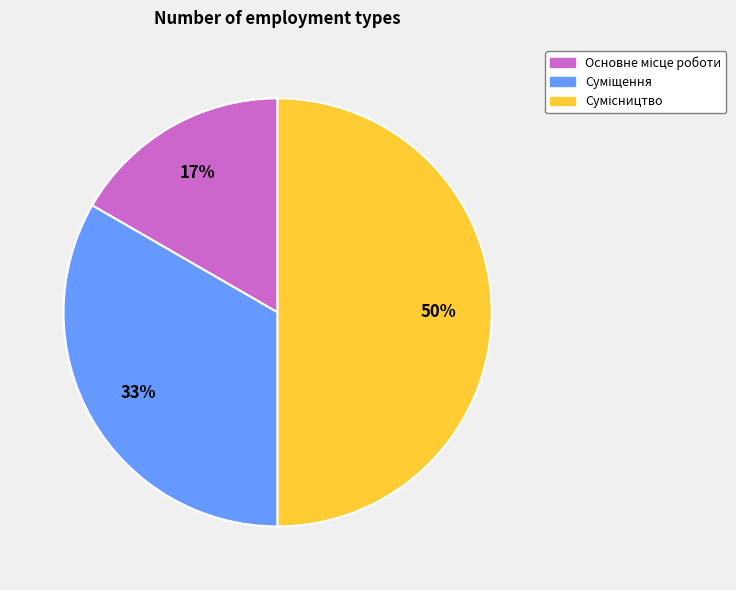

To the nearest percent, what is the average slice percentage?

33%